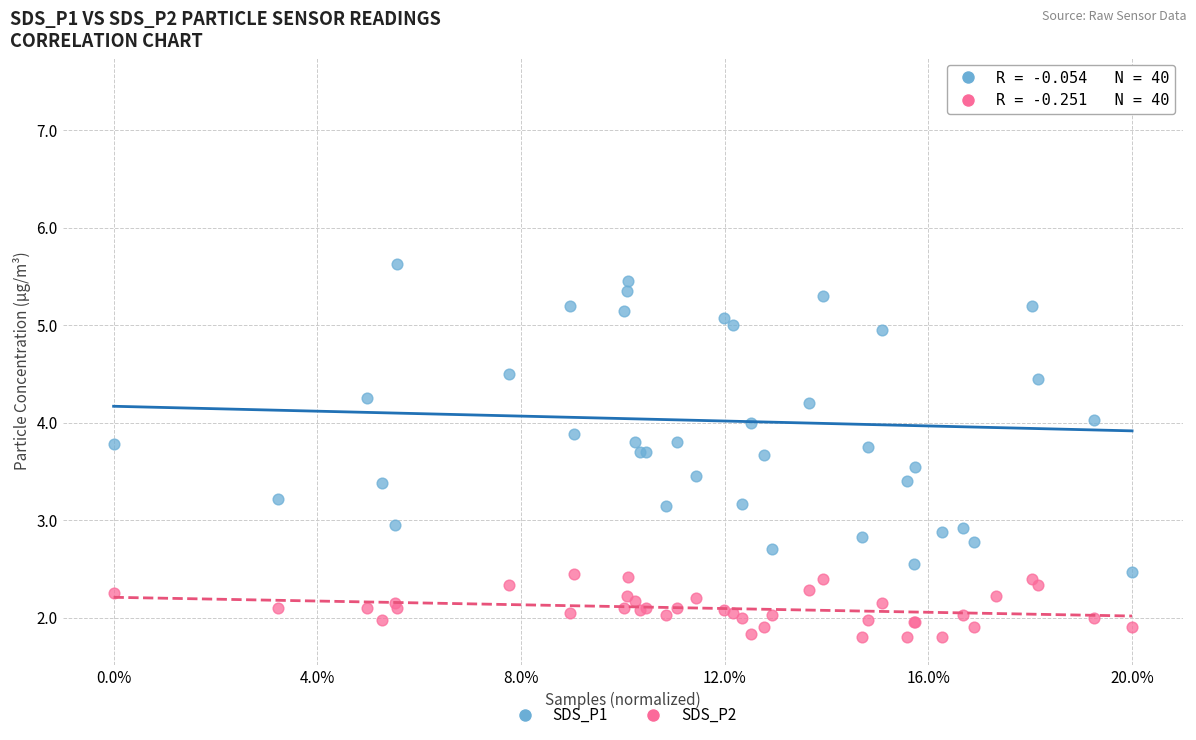

Which series has the widest spread of Y values?

SDS_P1